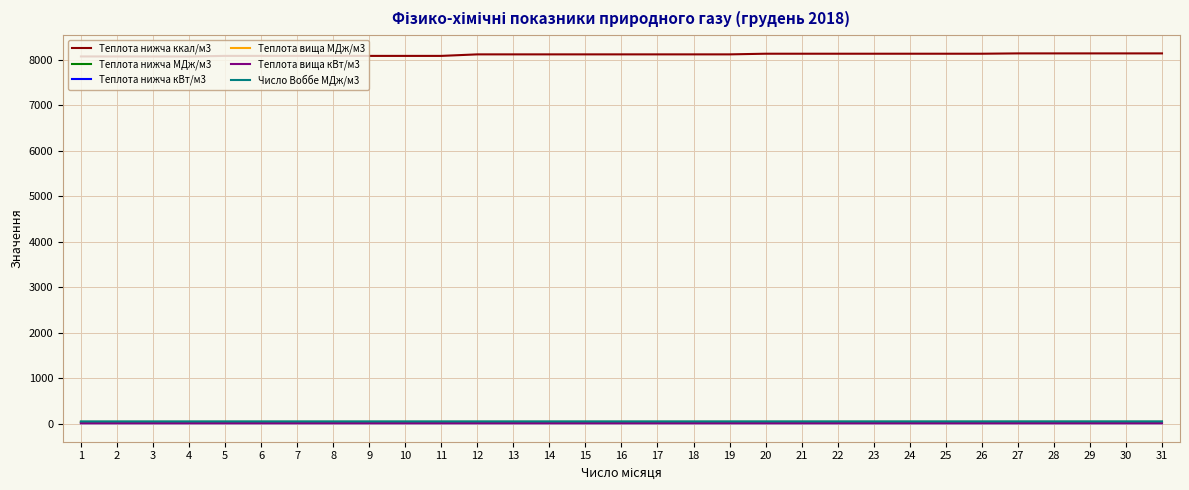

What is the total value across all series at 12?

8256.1